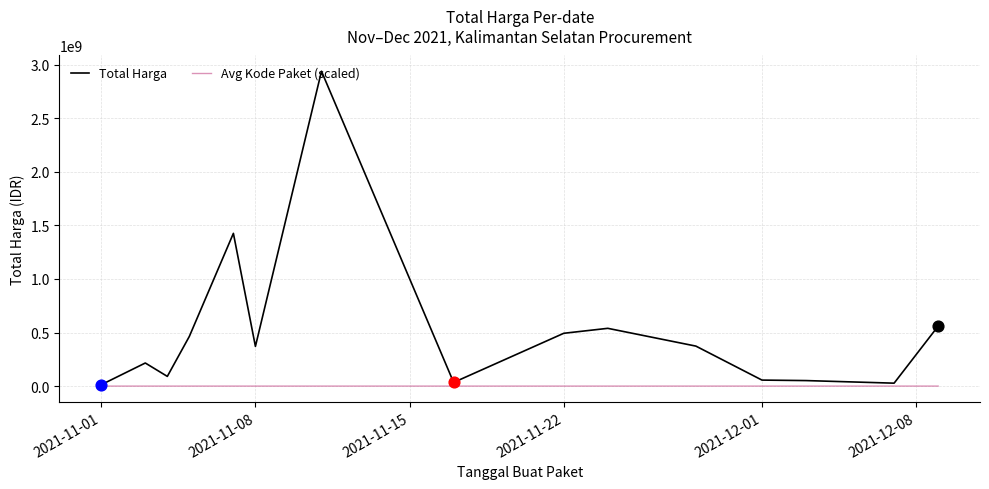

Which series has the largest total across all categories?

Total Harga